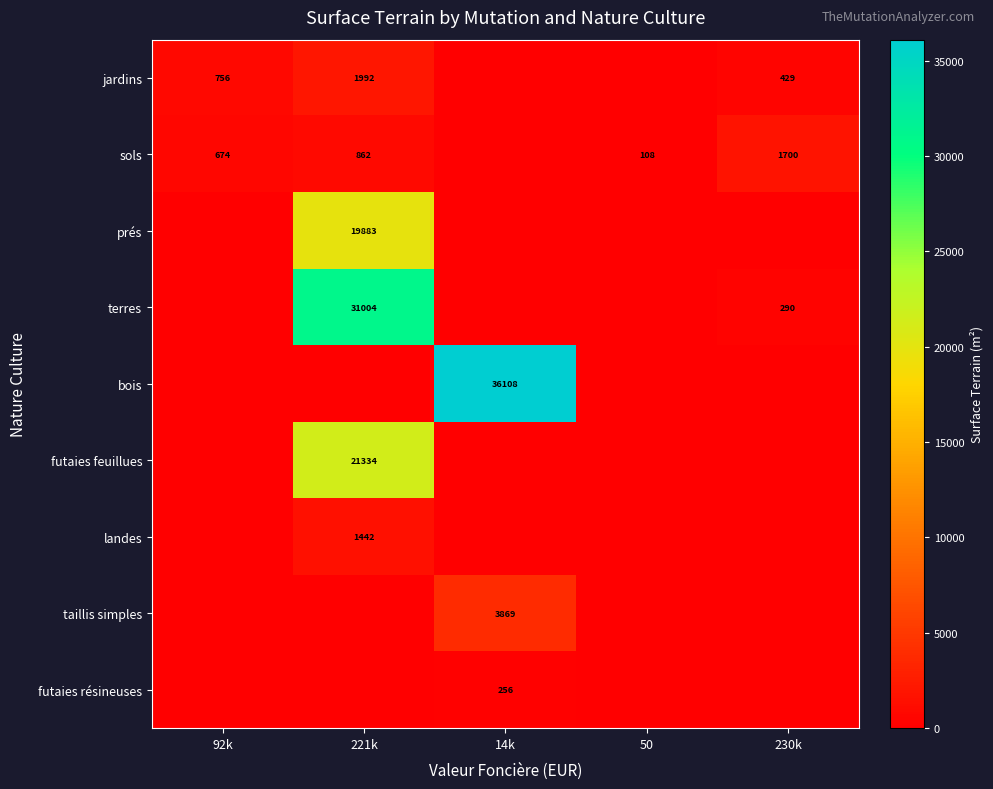

True or false: taillis simples has a value of 3869 at 14k.

True